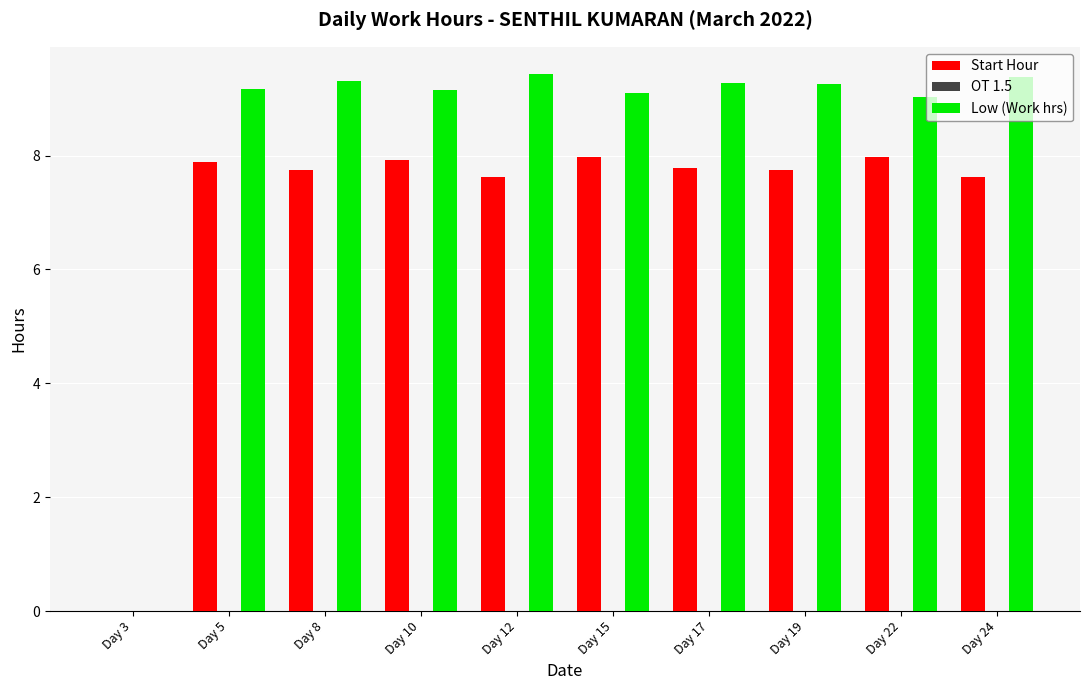

Are the bars horizontal?

No